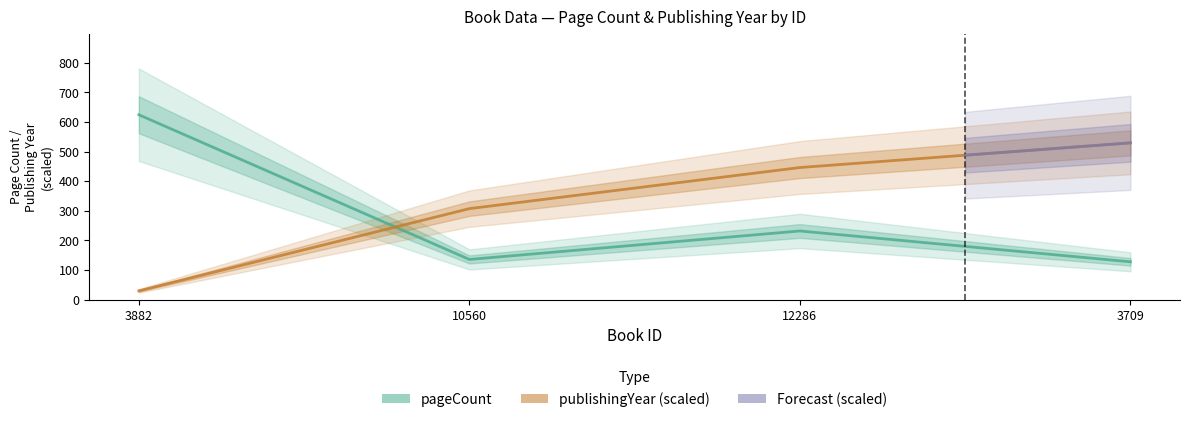

At which label does publishingYear reach its minimum?

3882